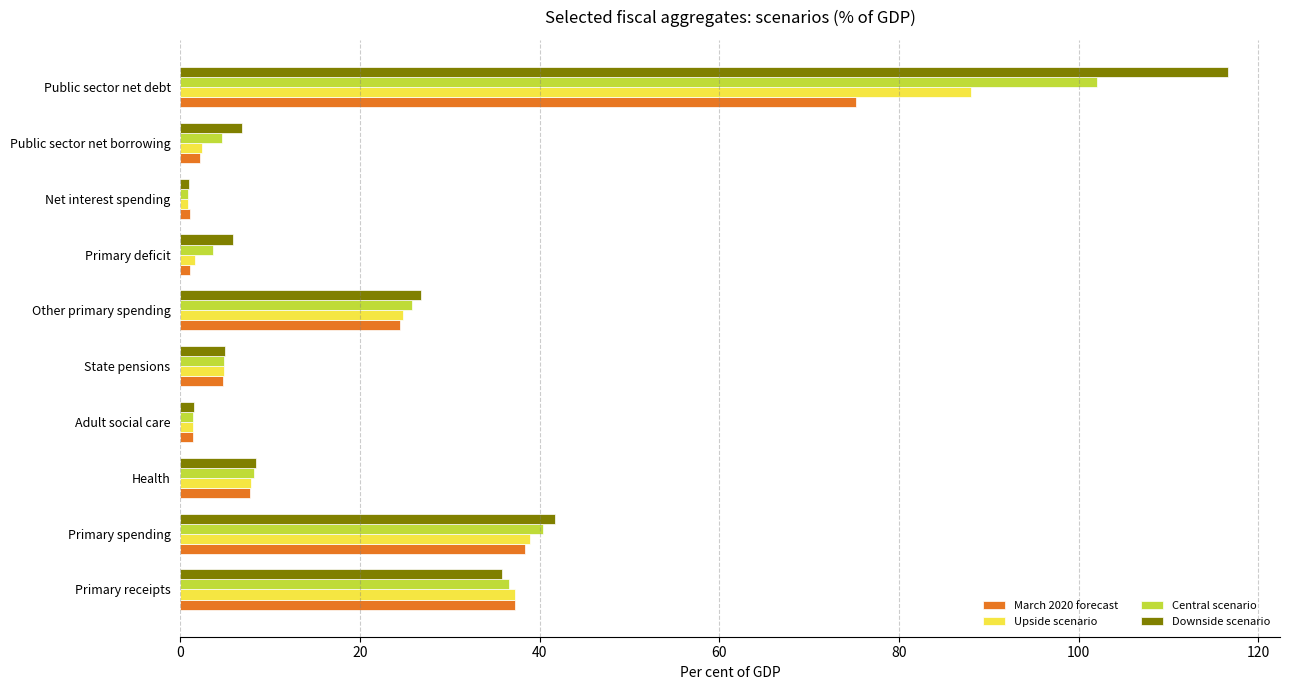

List the series in order of their overall mean, highest first.

Downside scenario, Central scenario, Upside scenario, March 2020 forecast